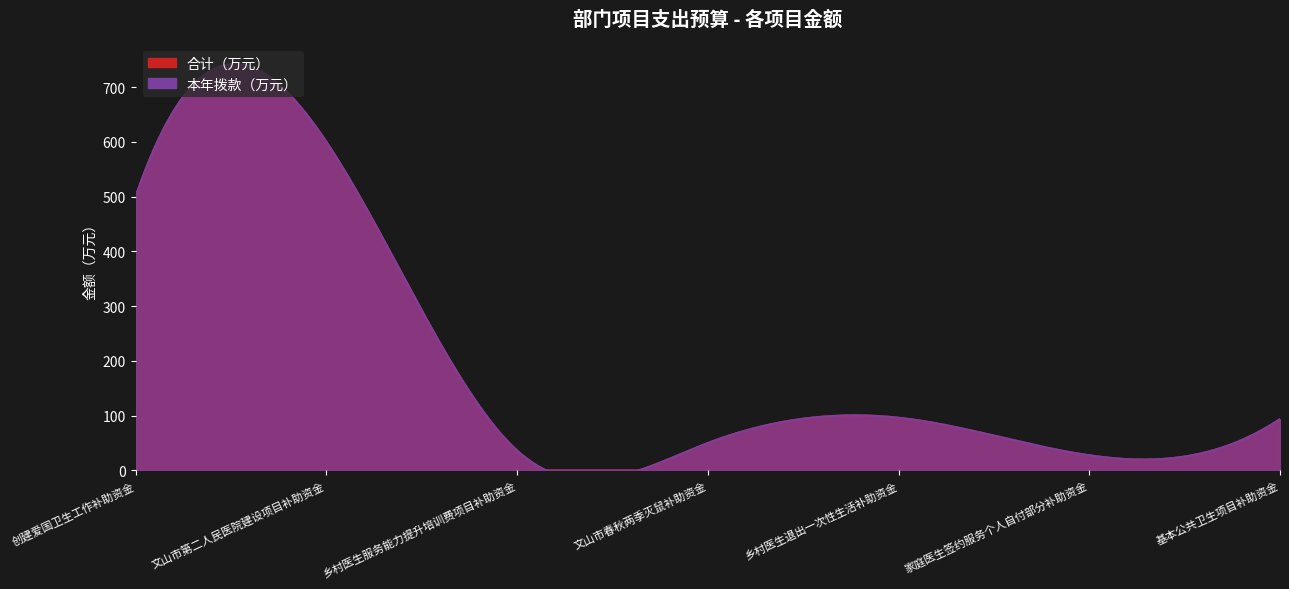

What is the maximum value for 本年拨款（万元）?

600.0